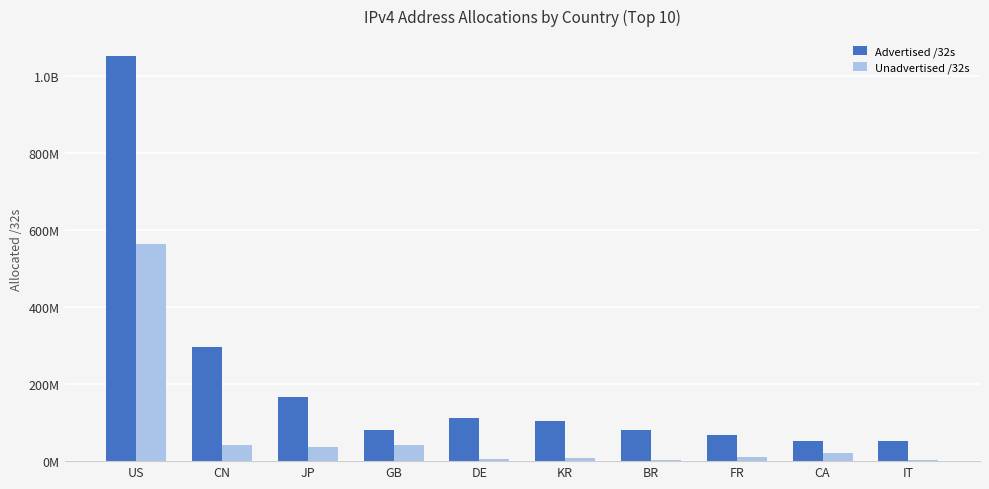

At which category does the chart reach its minimum across all series?

IT